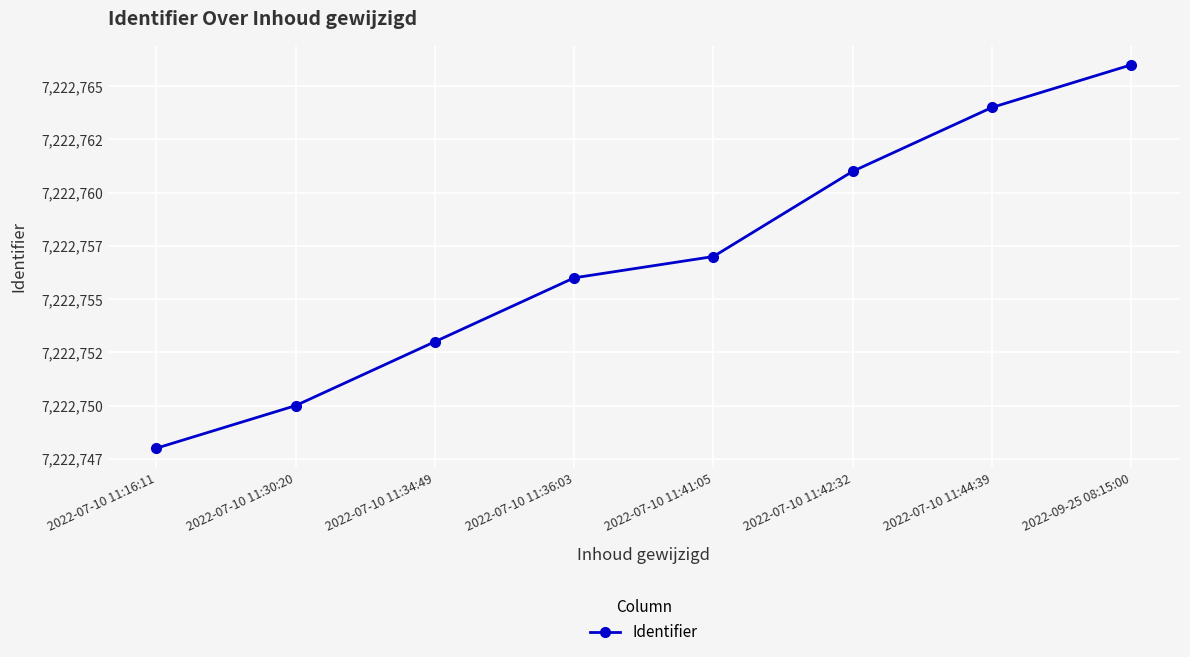

Where does the data first go above 7222757?

2022-07-10 11:42:32